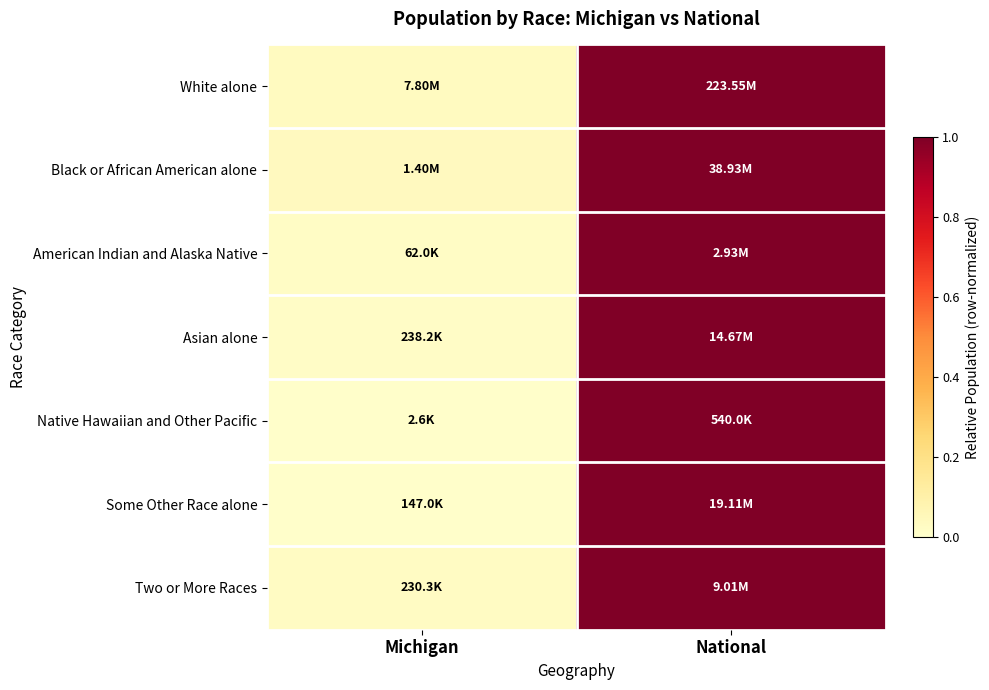

What is the total value across all series at National?

7.0